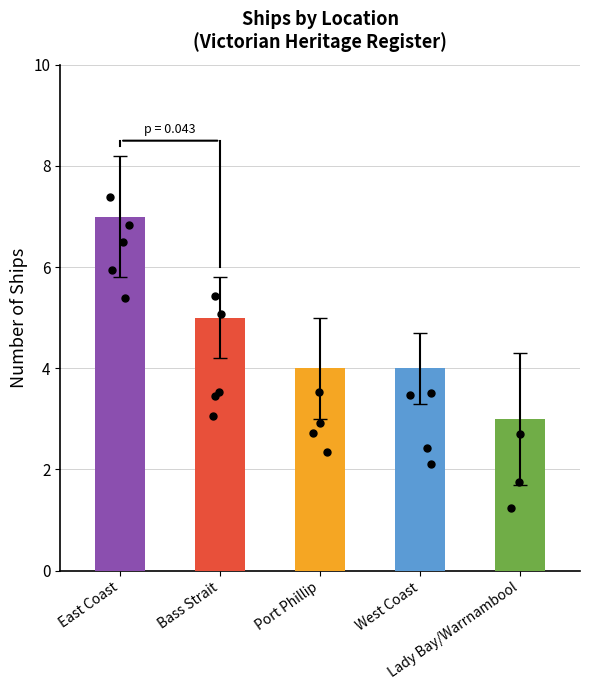

Which has a higher value, East Coast or Lady Bay/Warrnambool?

East Coast